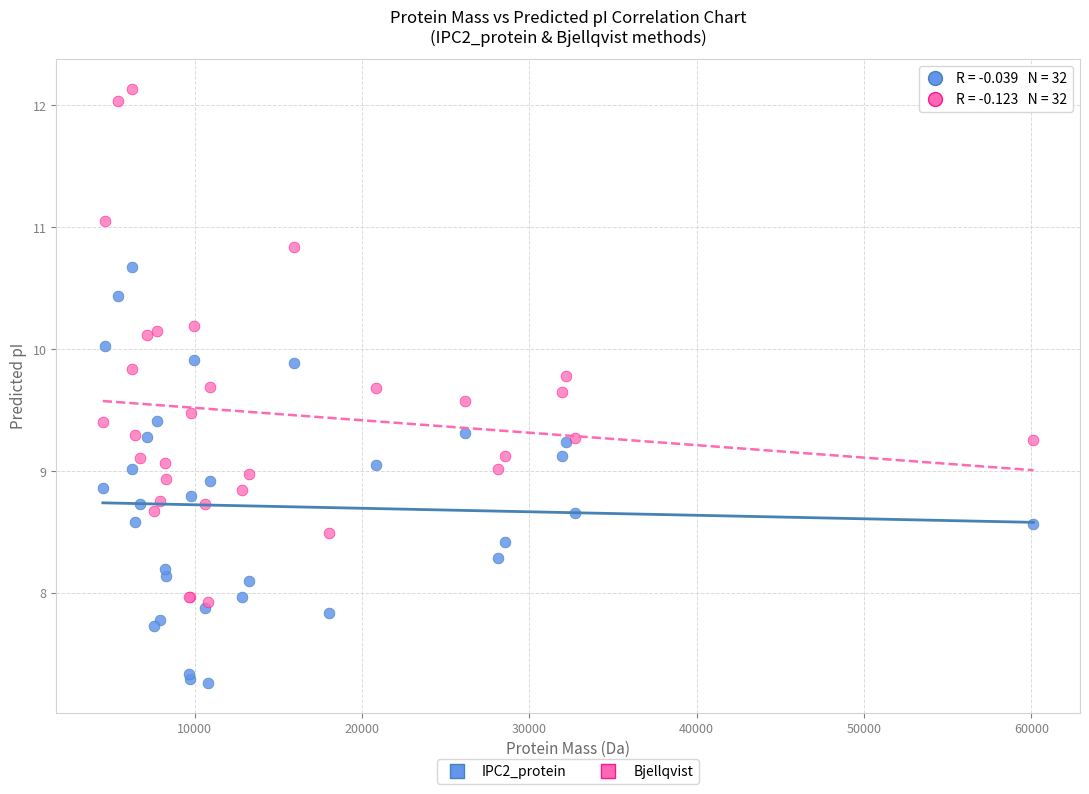

Which series has the largest Y range (max minus min)?

Bjellqvist